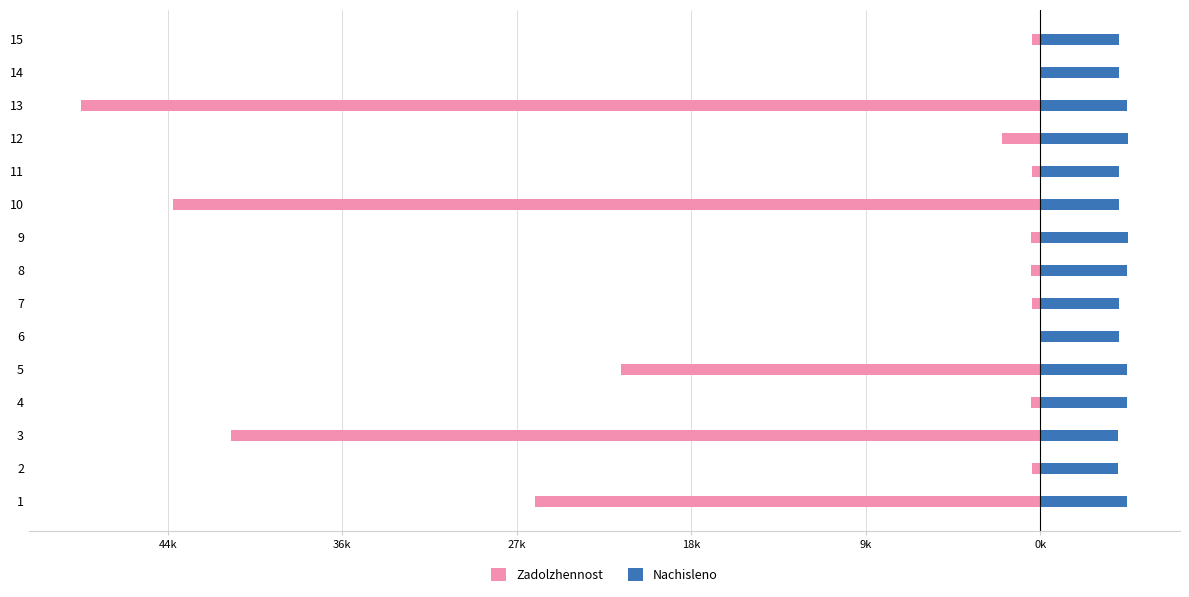

How many bars are there in each group?

2